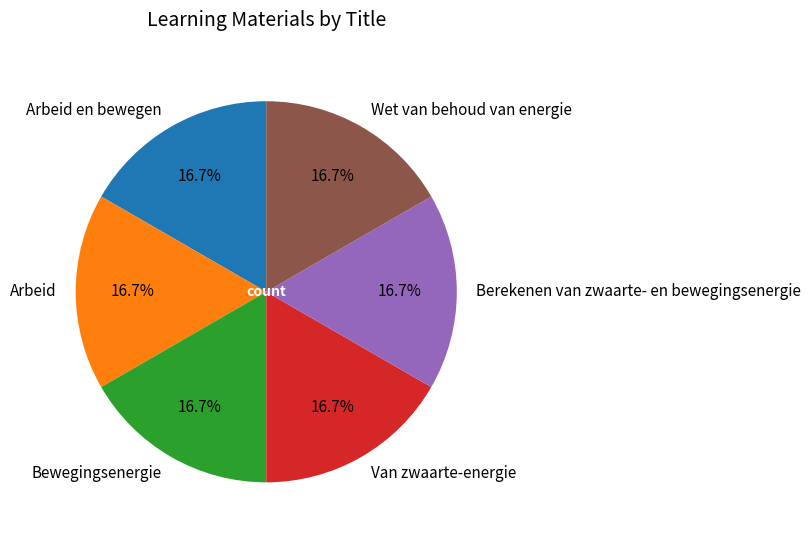

To the nearest percent, what is the difference between the largest and smallest slice percentages?

0%